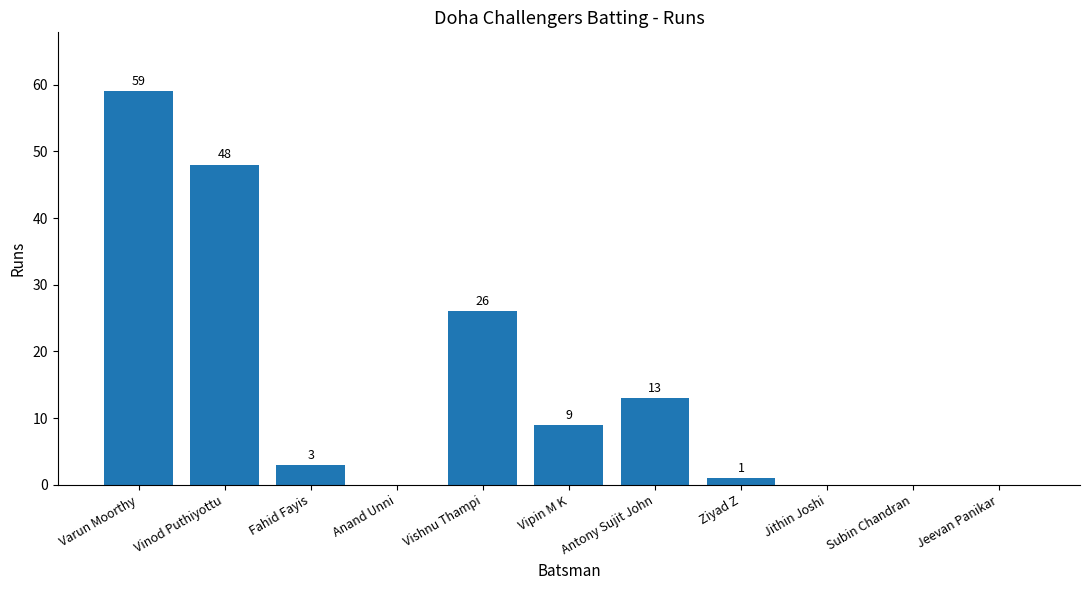

How many distinct data groups are displayed?

1